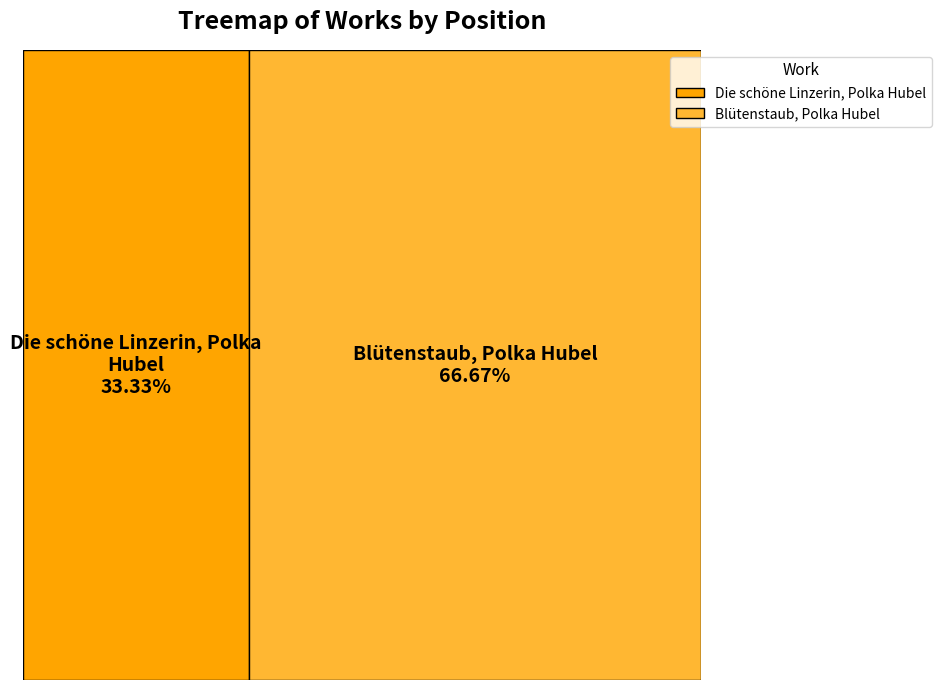

Which has a higher value, Die schöne Linzerin, Polka Hubel or Blütenstaub, Polka Hubel?

Blütenstaub, Polka Hubel